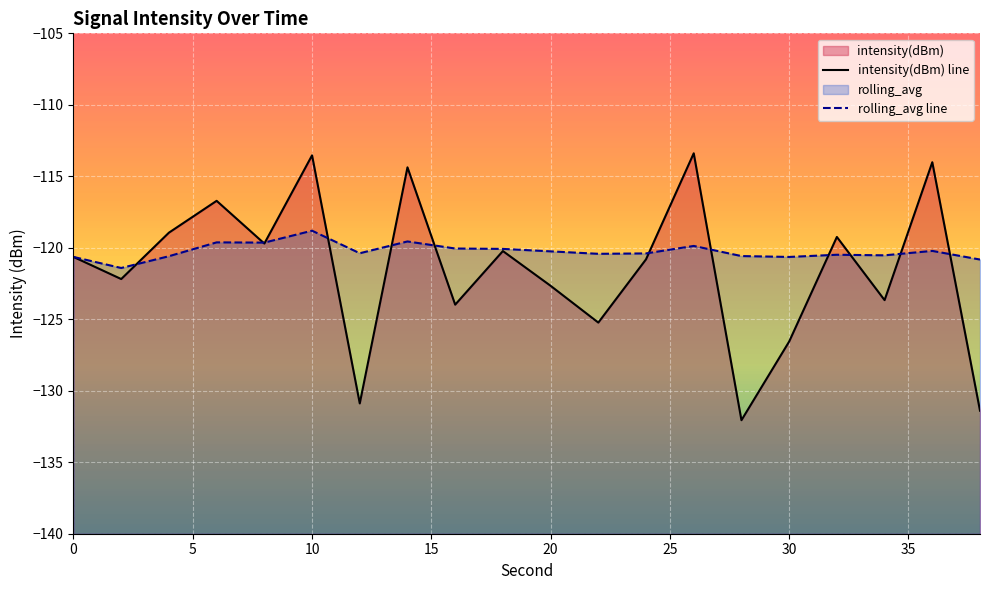

True or false: rolling_avg line and intensity(dBm) line cross at least once.

True